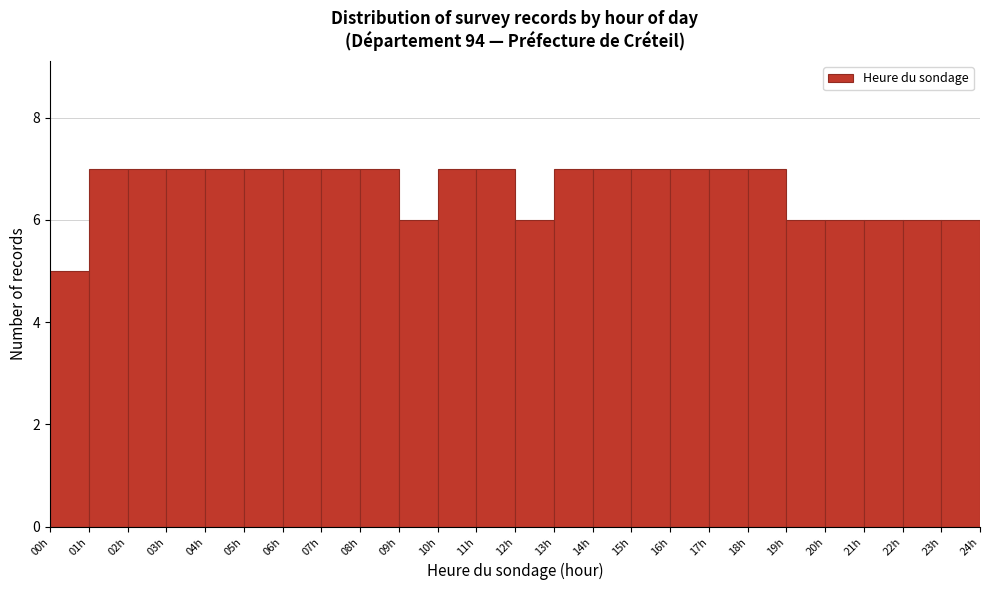

Reading left to right, transcribe this chart: for each bar, give the range it covers on the x-axis and its height. The values are not printed on the chart, so give them approximately, as read against the axis.

0 to 1: 5
1 to 2: 7
2 to 3: 7
3 to 4: 7
4 to 5: 7
5 to 6: 7
6 to 7: 7
7 to 8: 7
8 to 9: 7
9 to 10: 6
10 to 11: 7
11 to 12: 7
12 to 13: 6
13 to 14: 7
14 to 15: 7
15 to 16: 7
16 to 17: 7
17 to 18: 7
18 to 19: 7
19 to 20: 6
20 to 21: 6
21 to 22: 6
22 to 23: 6
23 to 24: 6